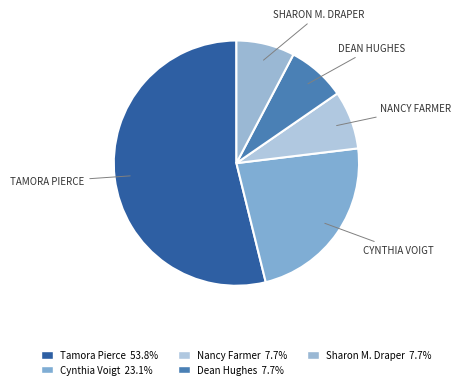

How many segments does this pie chart have?

5